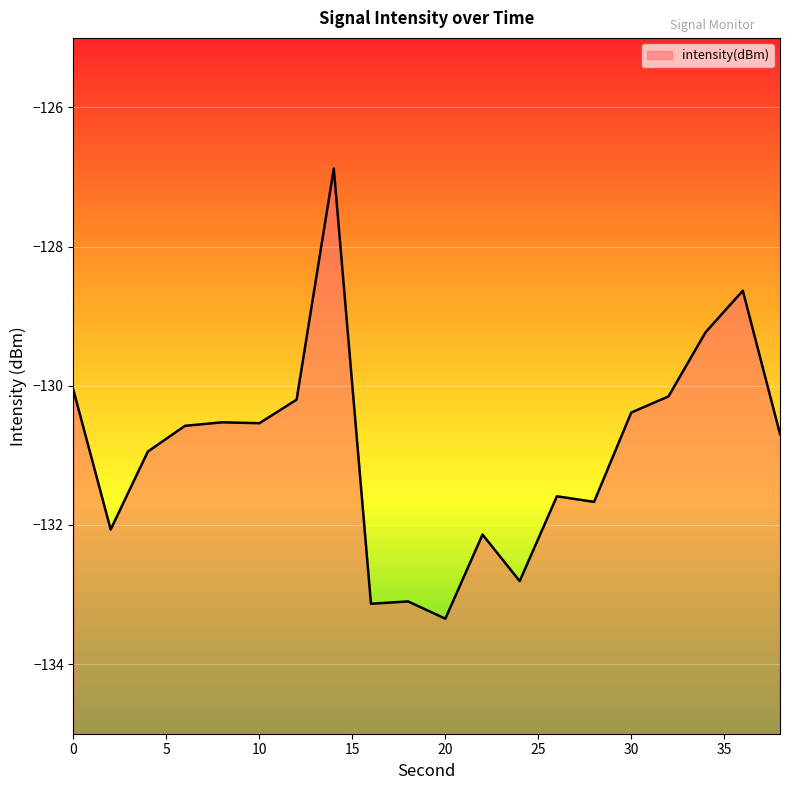

What is the smallest value displayed?

-133.3